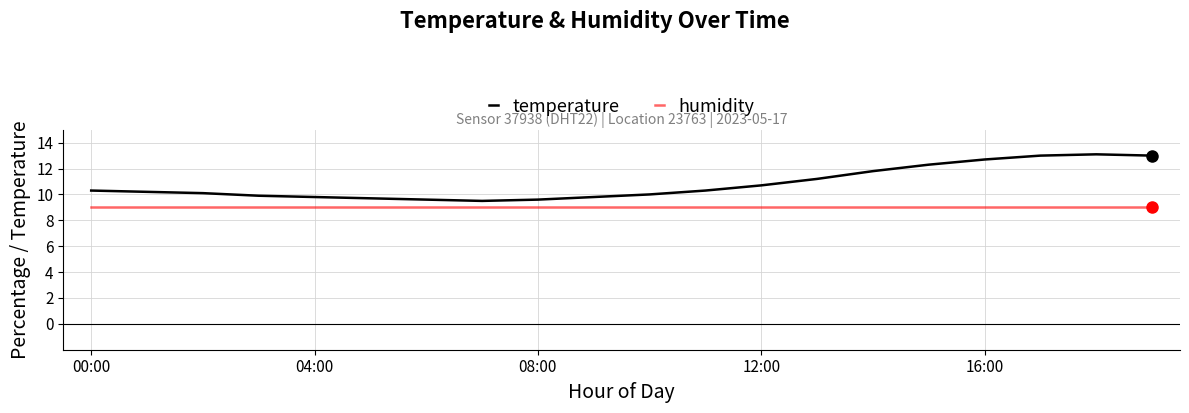

Rank the series by their average value, from lowest to highest.

humidity, temperature